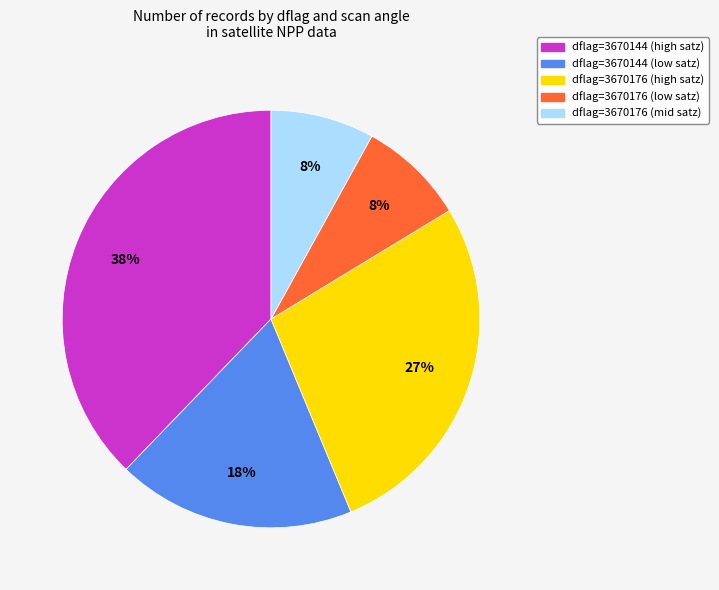

To the nearest percent, what is the difference between the largest and smallest slice percentages?

30%